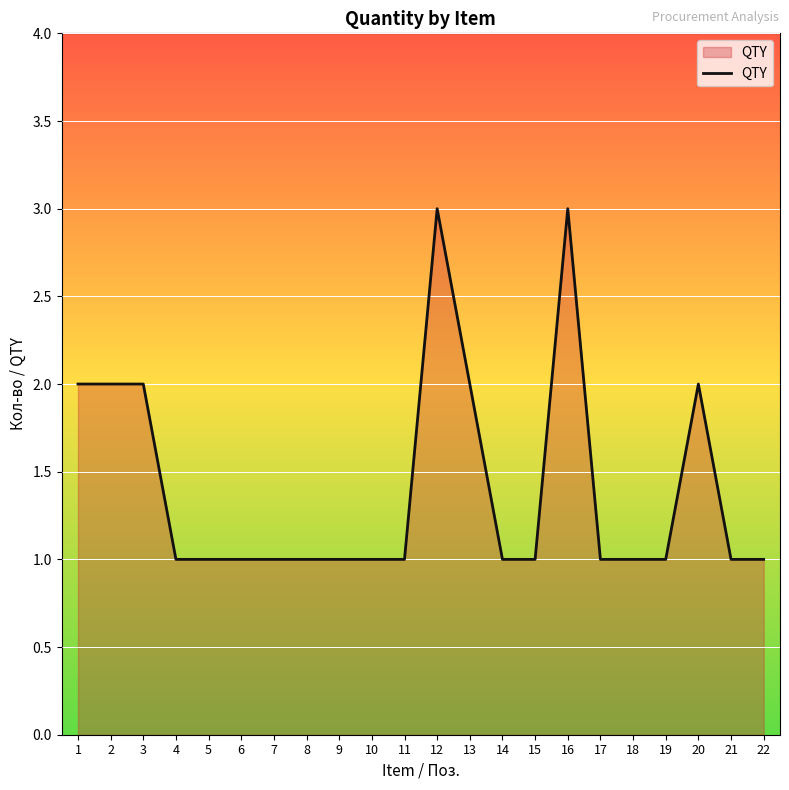

What is the smallest value displayed?

1